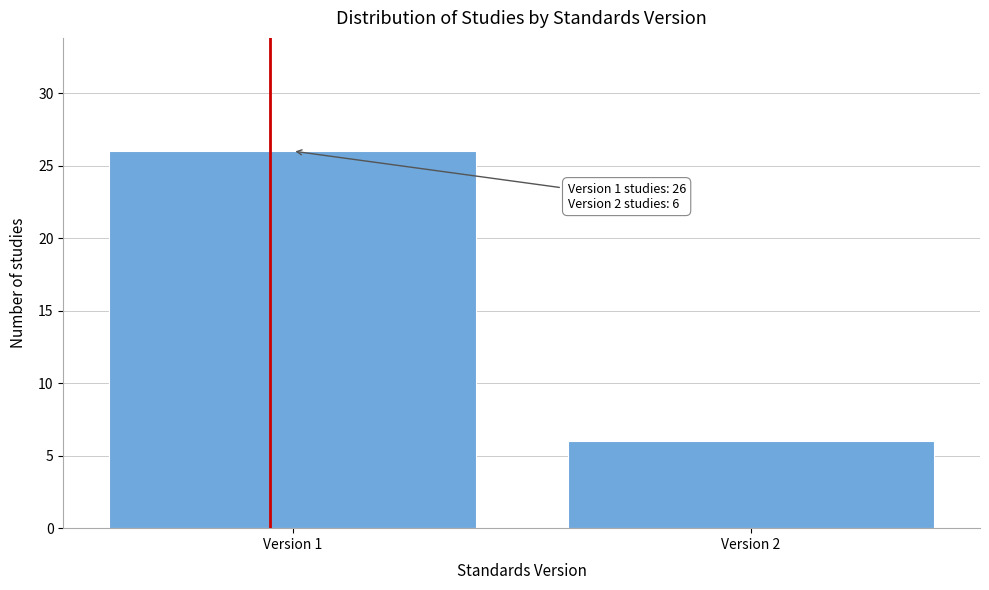

Reading left to right, what are all the values shown in this chart?

26	6